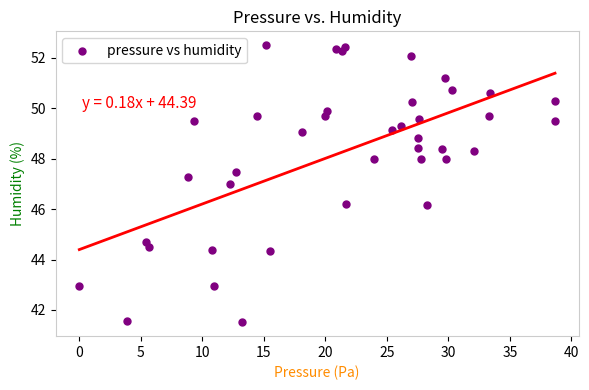

What is the range of X values (max minus min)?

38.7